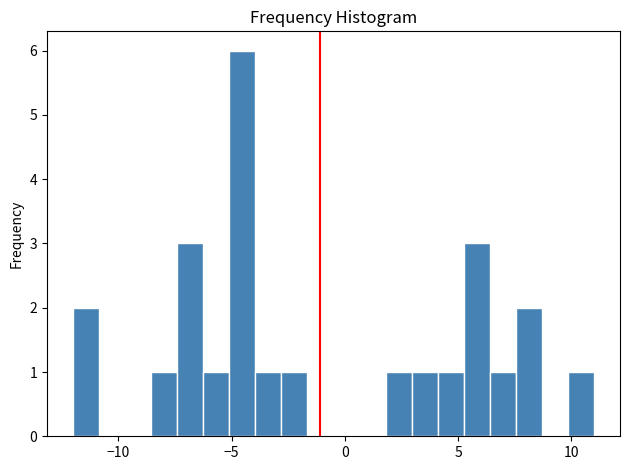

Around what value on the x-axis is the tallest bar? Give the approximate position of its centre, as read against the axis.

-4.5